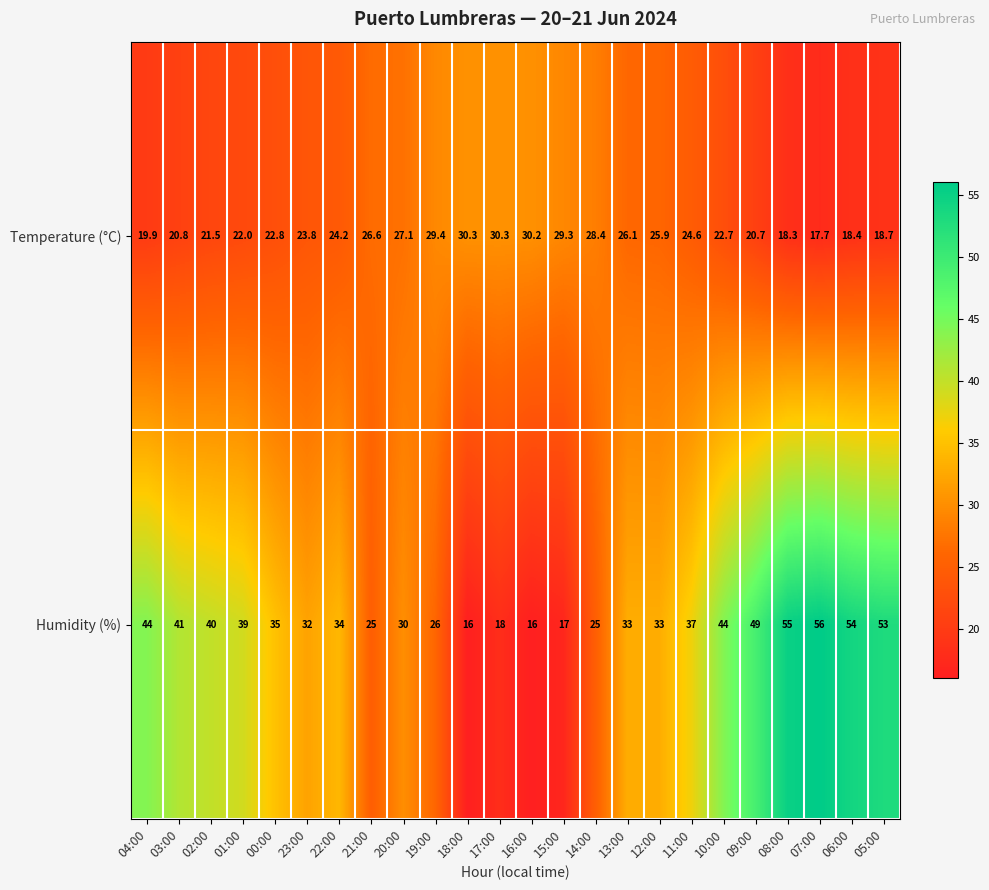

Which series has the largest range (max minus min)?

Humidity (%)